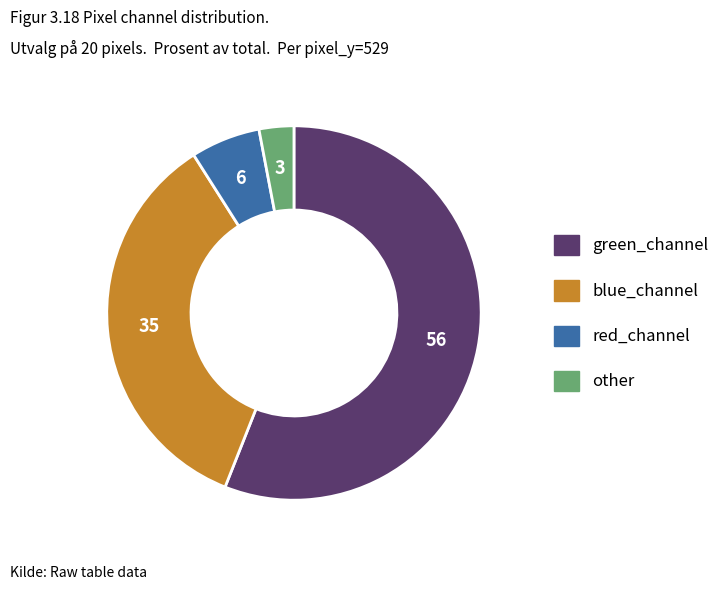

How many segments does this pie chart have?

4